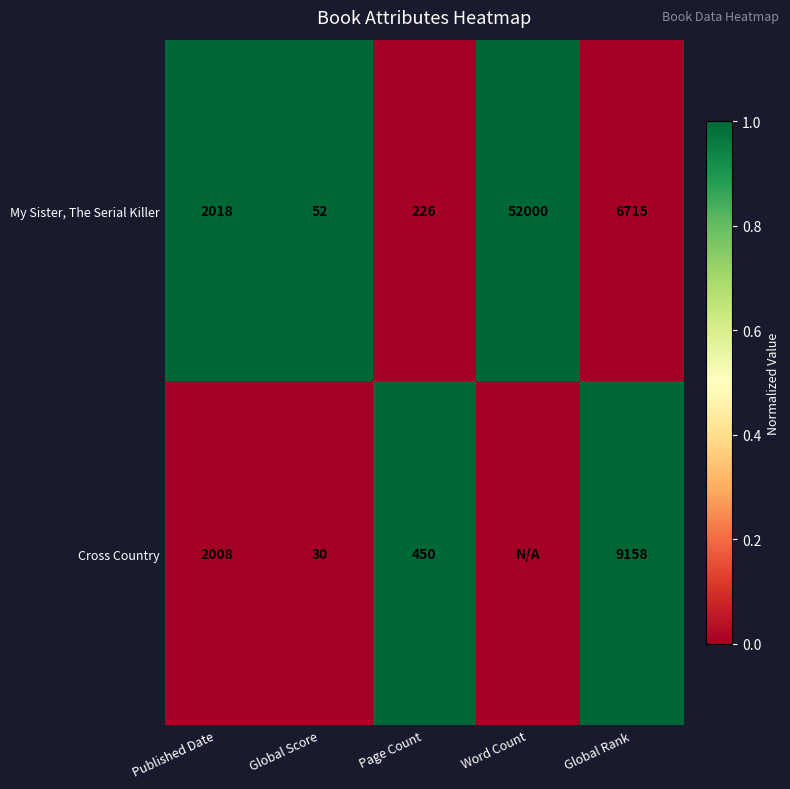

True or false: My Sister, The Serial Killer has a value of 2878 at Published Date.

False